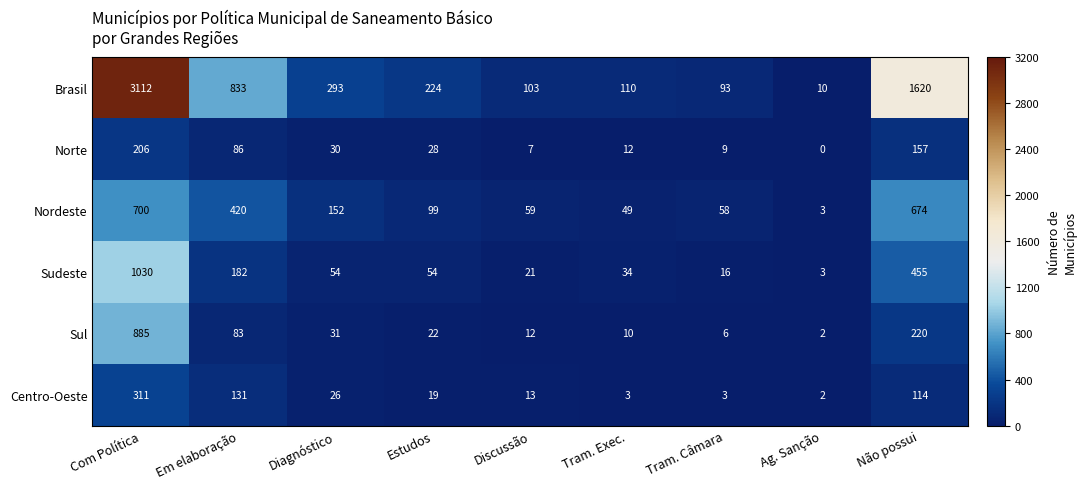

Which series has the largest total across all categories?

Brasil